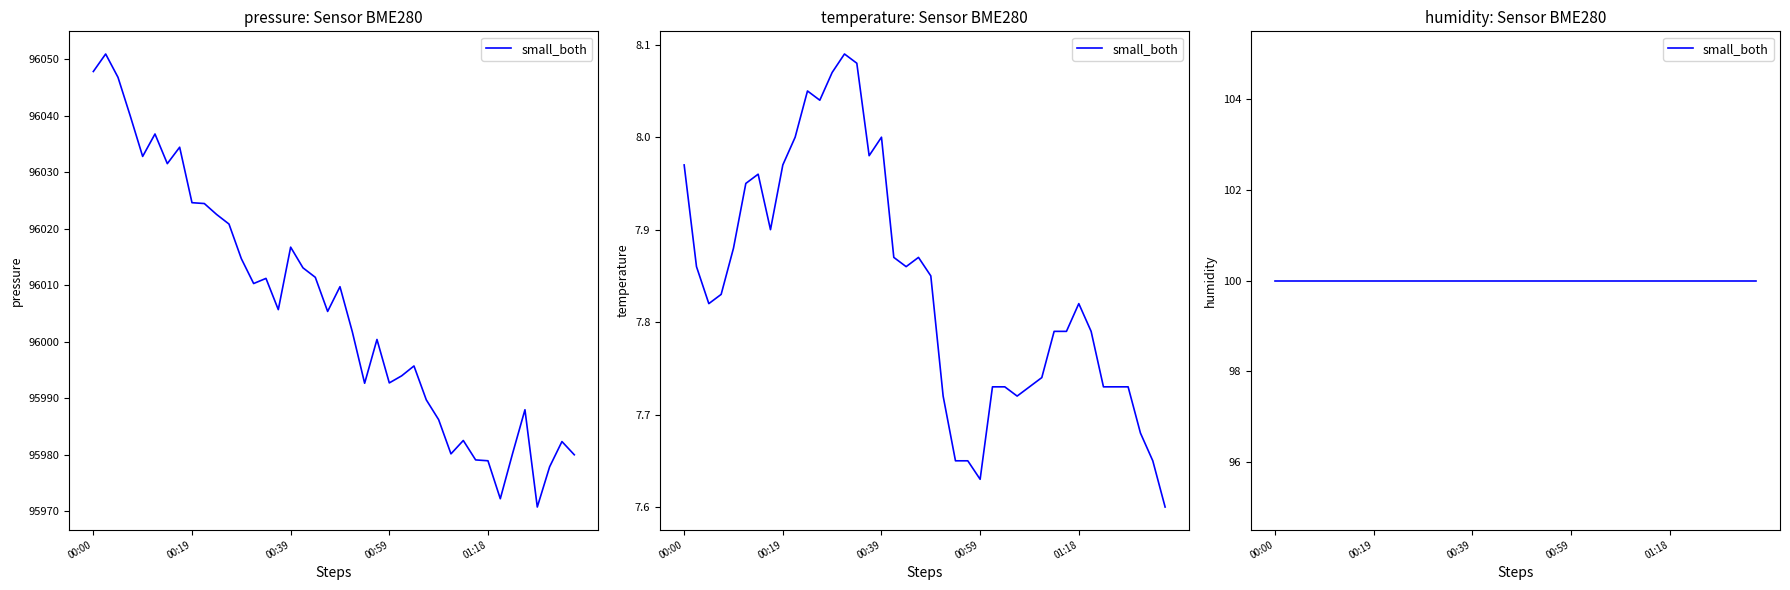

Which series changed the most between 00:39 and 01:08?

pressure